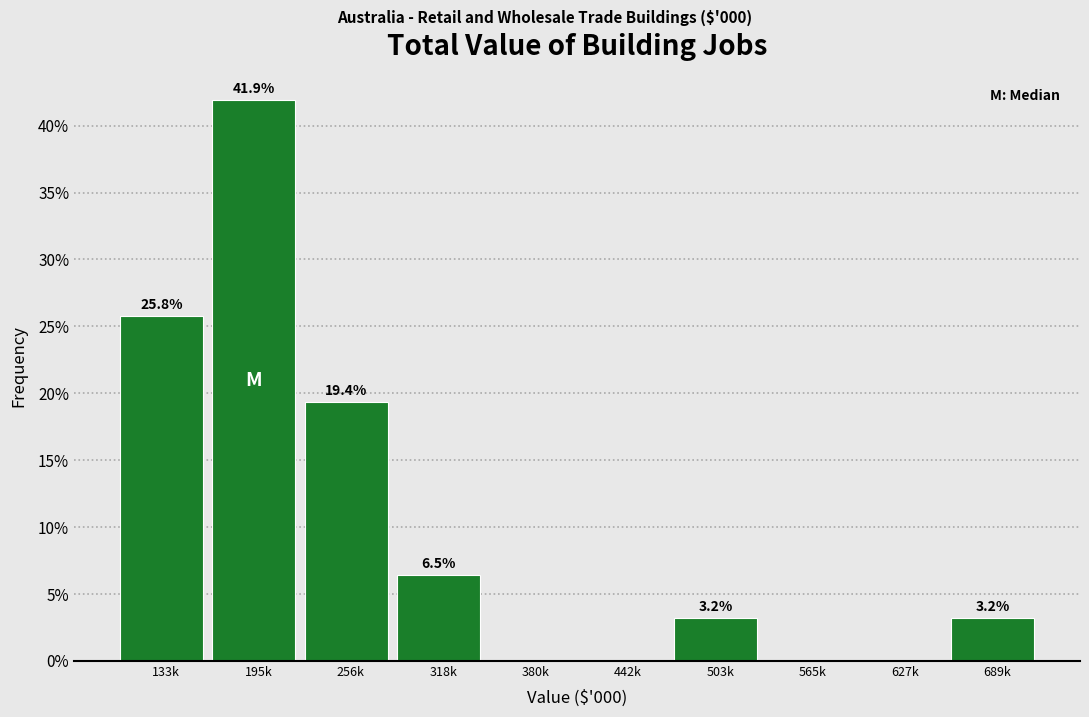

Reading right to left, transcribe all the data shown in this chart.

689k=3.2	627k=0.0	565k=0.0	503k=3.2	442k=0.0	380k=0.0	318k=6.5	256k=19.4	195k=41.9	133k=25.8